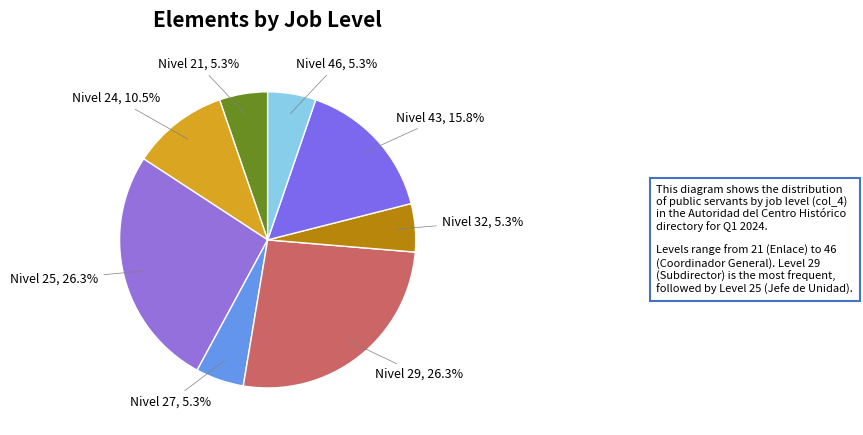

How many segments does this pie chart have?

8